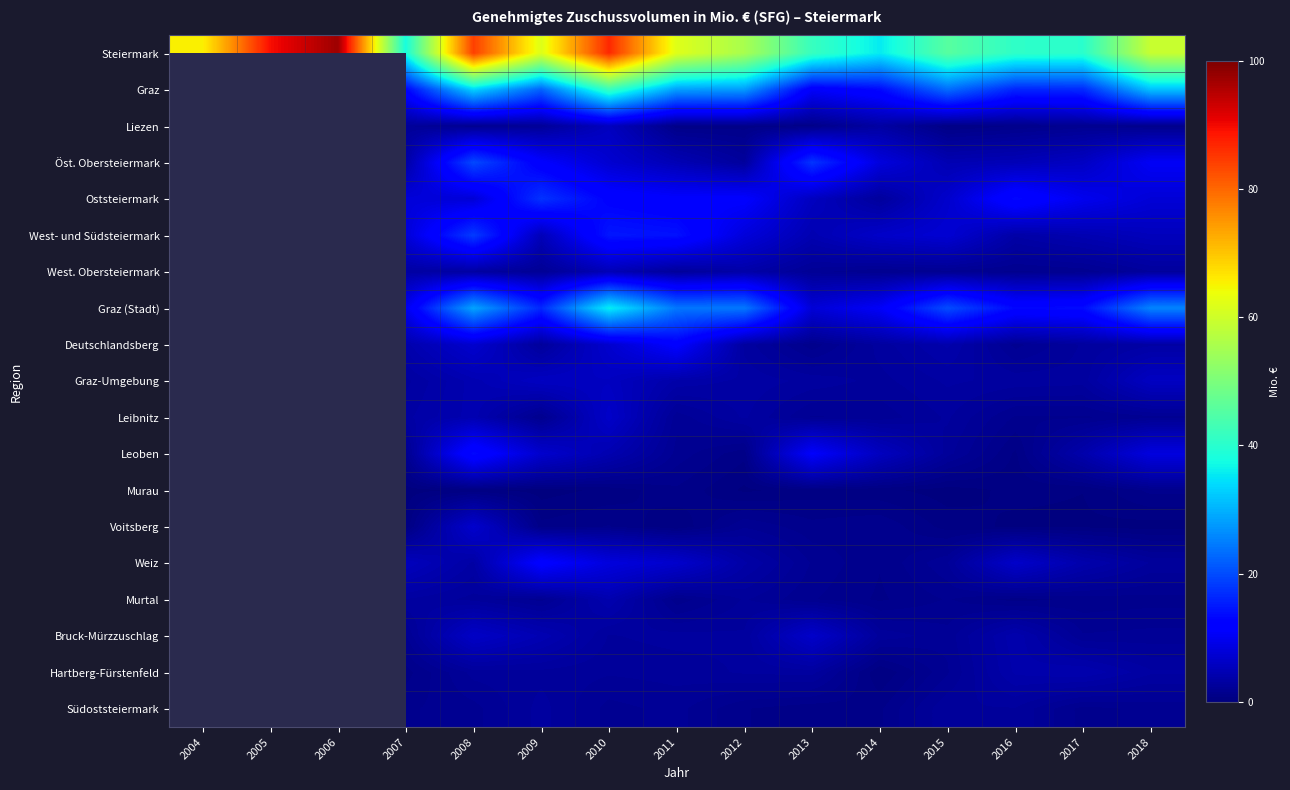

What is the maximum value shown in the chart?

97.3